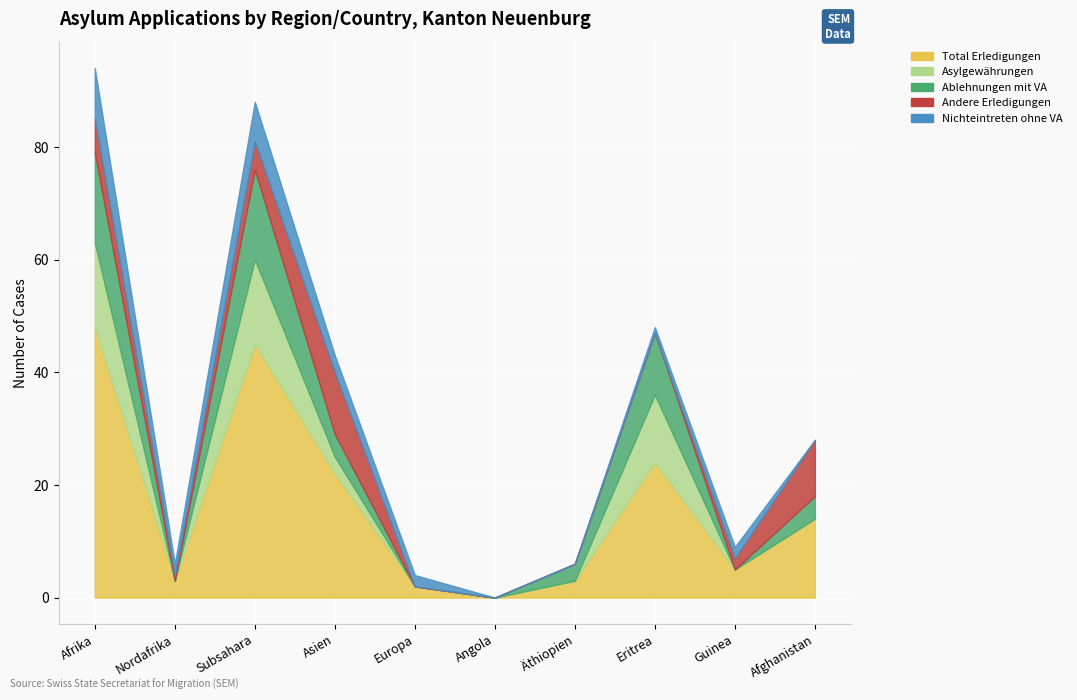

What is the average value of the Andere Erledigungen series?

4